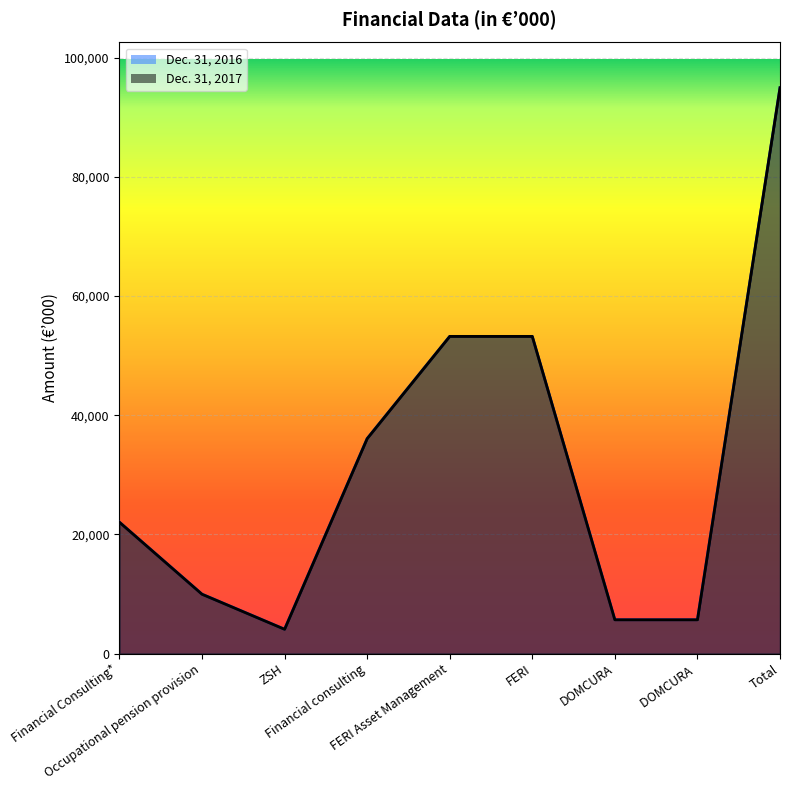

Reading left to right, what are all the values shown in this chart?

Dec. 31, 2017: 22042	9955	4072	36069	53230	53230	5663	5663	94962
Dec. 31, 2016: 22042	9955	4072	36069	53230	53230	5663	5663	94962